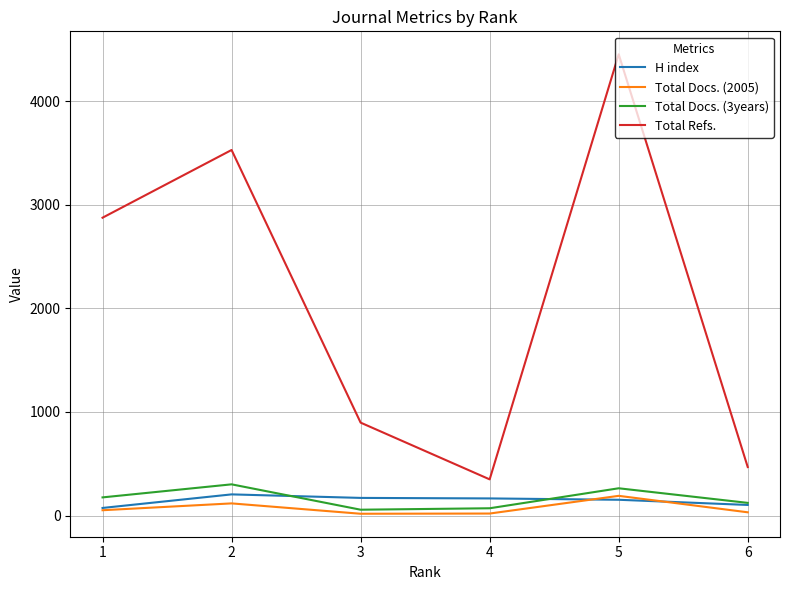

Rank the series at 2 from lowest to highest value.

Total Docs. (2005), H index, Total Docs. (3years), Total Refs.